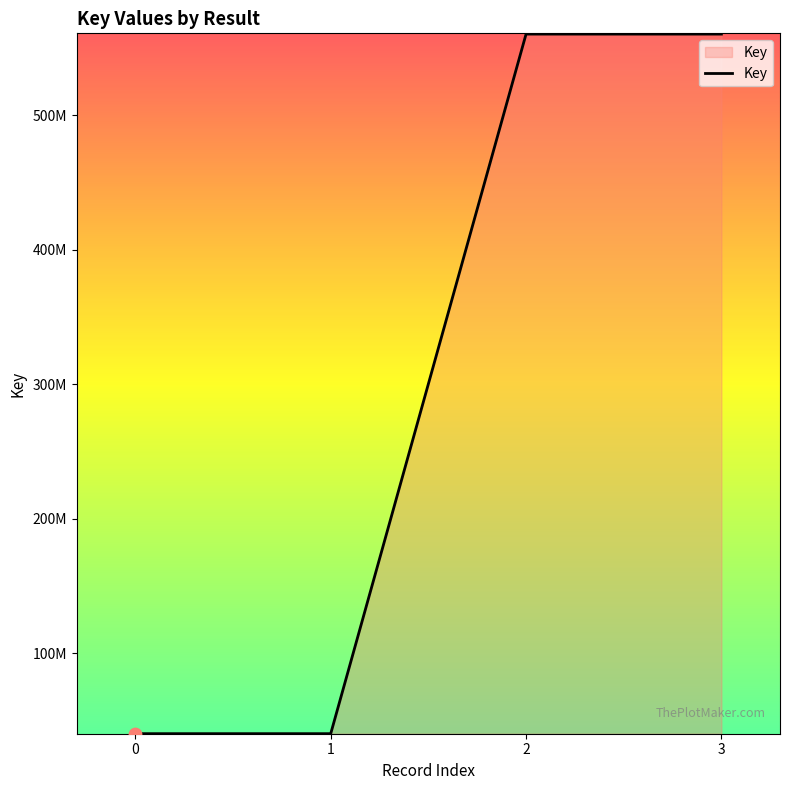

Between 0 and 2, which is larger?

2